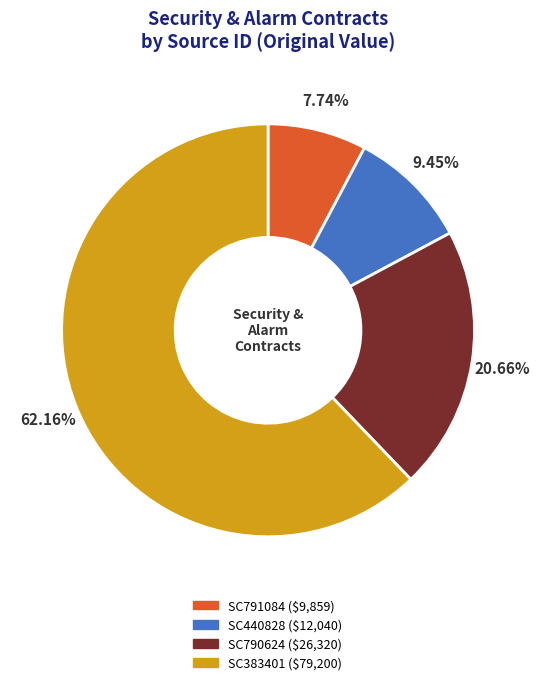

Which category accounts for the majority?

SC383401